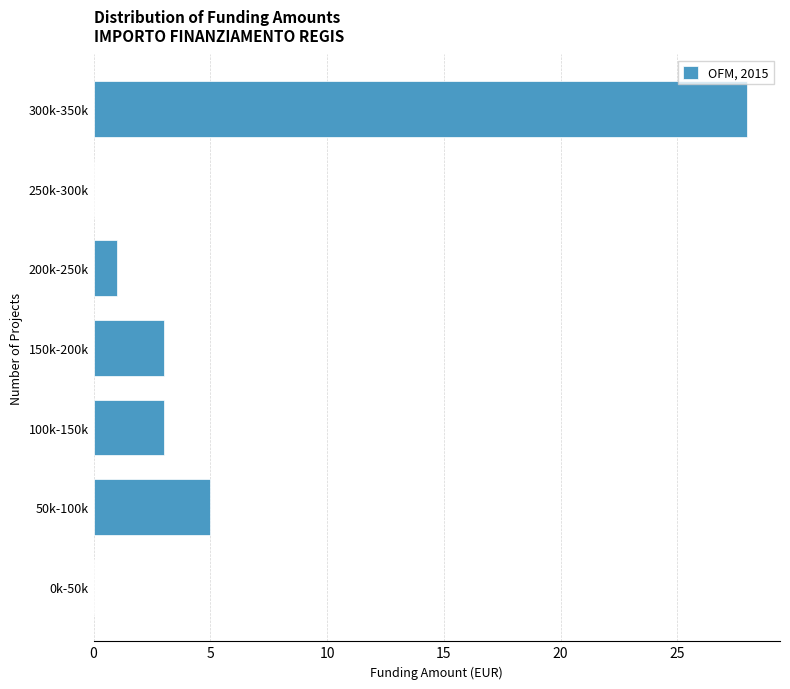

Reading top to bottom, what are all the values shown in this chart?

300k-350k=28	250k-300k=0	200k-250k=1	150k-200k=3	100k-150k=3	50k-100k=5	0k-50k=0